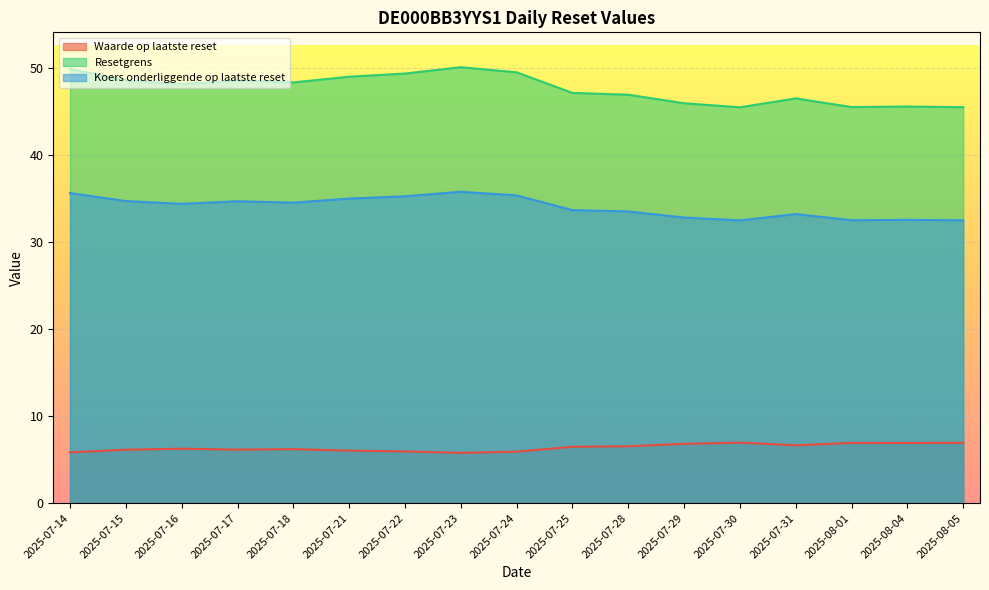

What position from the left is 2025-07-28?

11